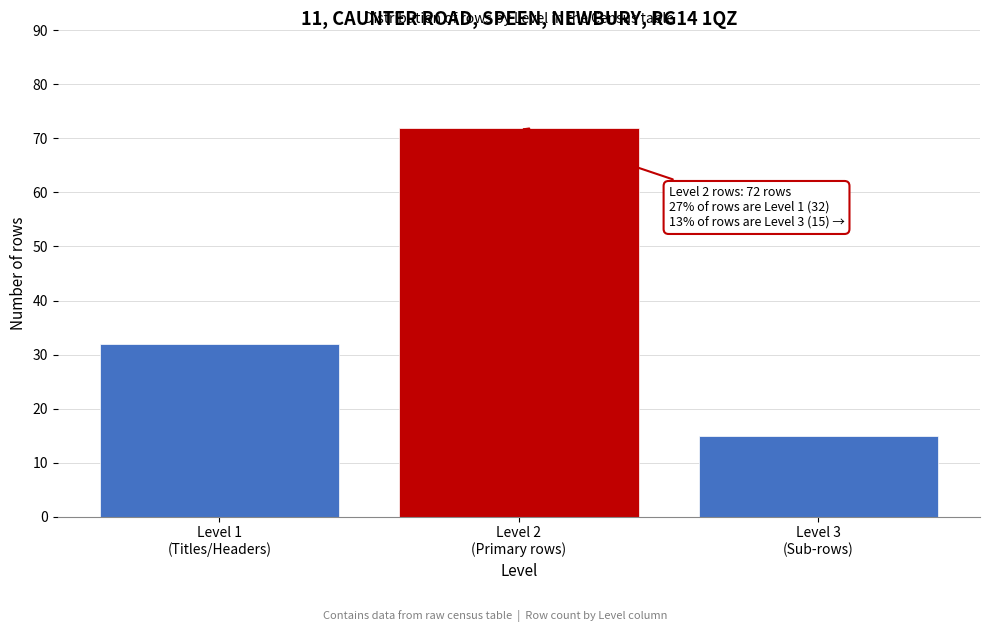

Reading right to left, what are all the values shown in this chart?

15	72	32